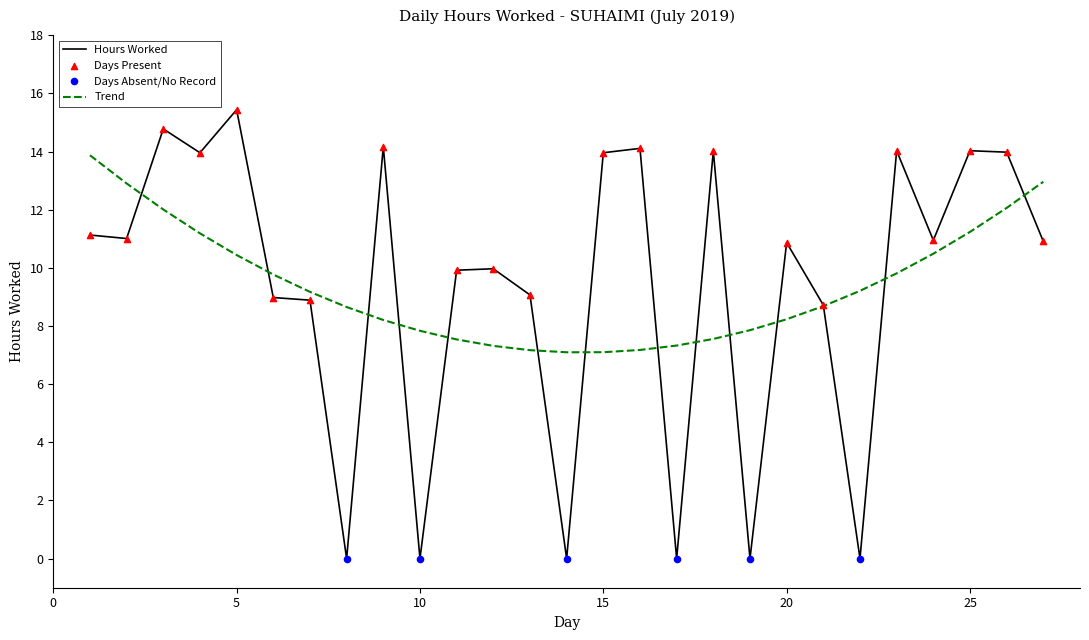

Which series has the widest spread of values?

Hours Worked